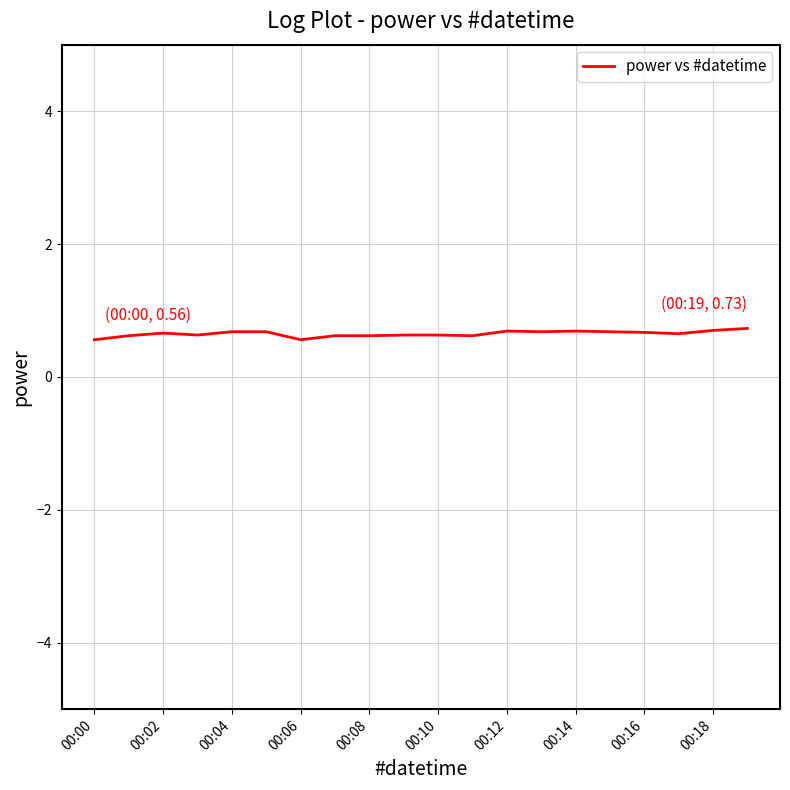

What is the greatest value displayed?

0.7